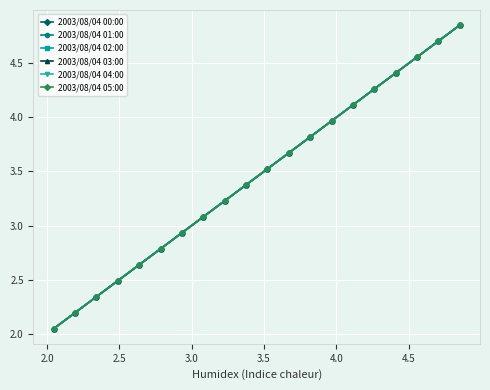

True or false: 2003/08/04 01:00 and 2003/08/04 03:00 intersect in this chart.

False